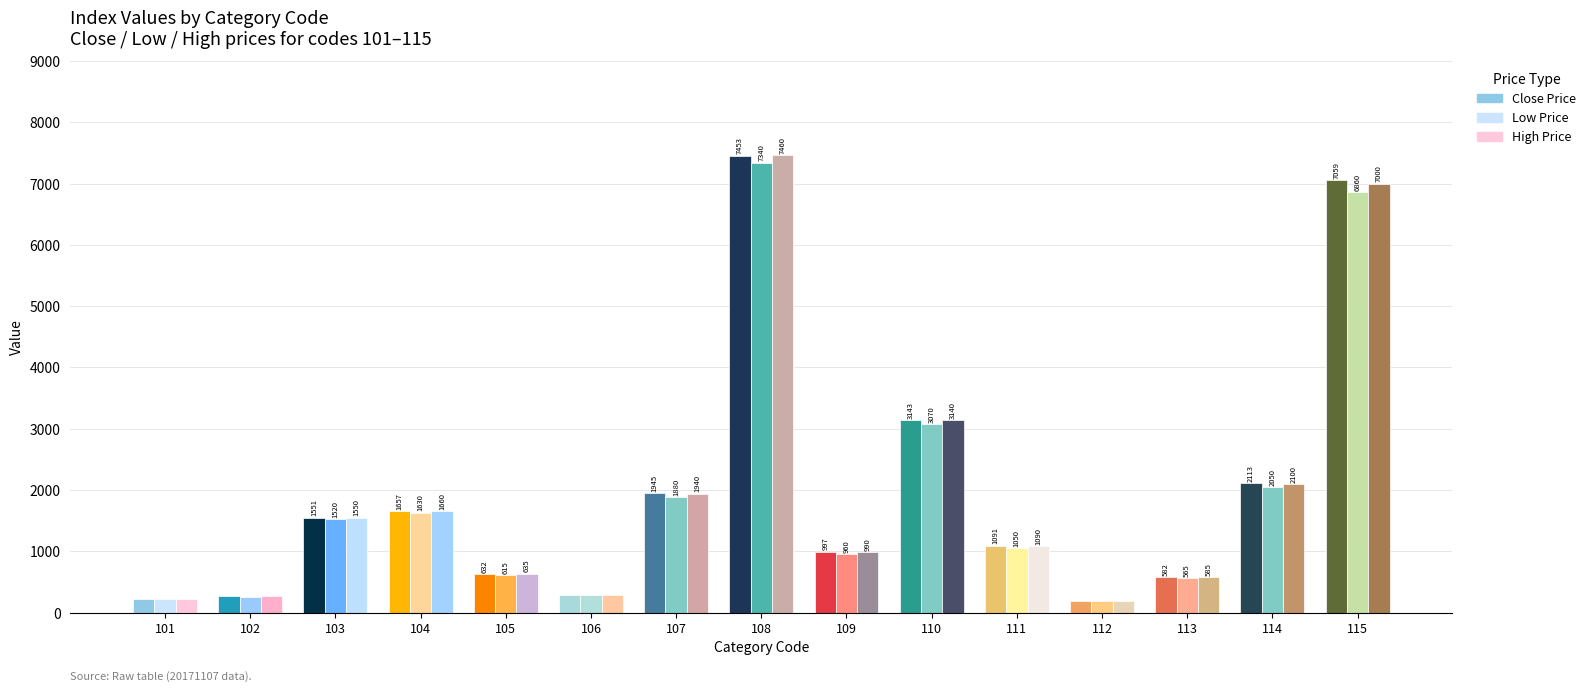

At which label is Low Price closest to 3765?

110